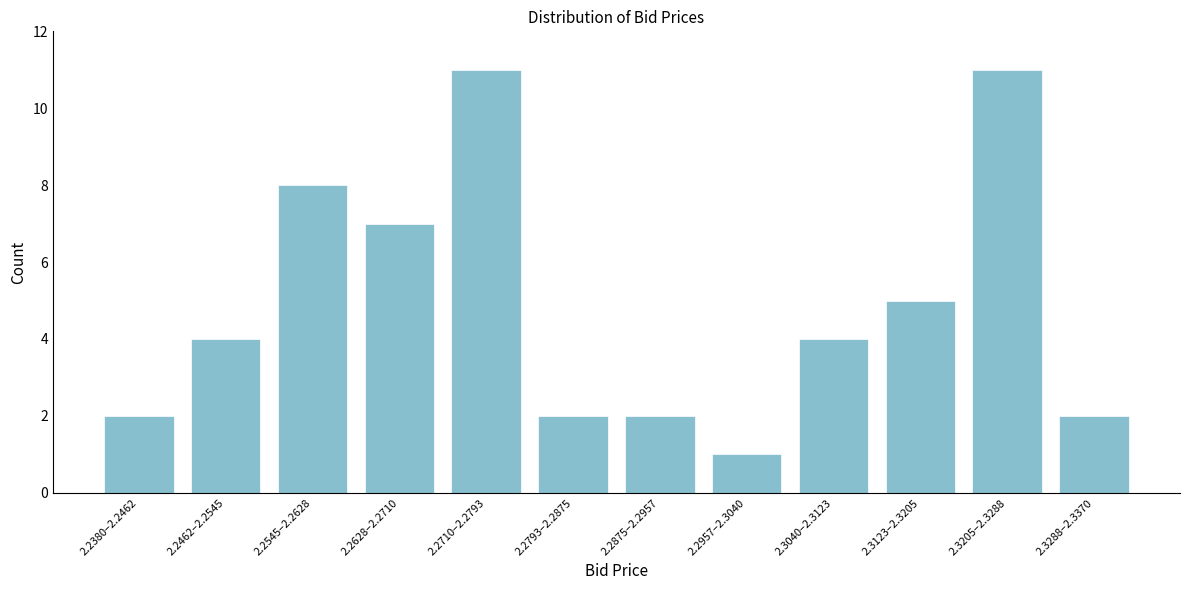

Reading right to left, list all the values displayed in this chart.

2.3288–2.3370=2	2.3205–2.3288=11	2.3123–2.3205=5	2.3040–2.3123=4	2.2957–2.3040=1	2.2875–2.2957=2	2.2793–2.2875=2	2.2710–2.2793=11	2.2628–2.2710=7	2.2545–2.2628=8	2.2462–2.2545=4	2.2380–2.2462=2